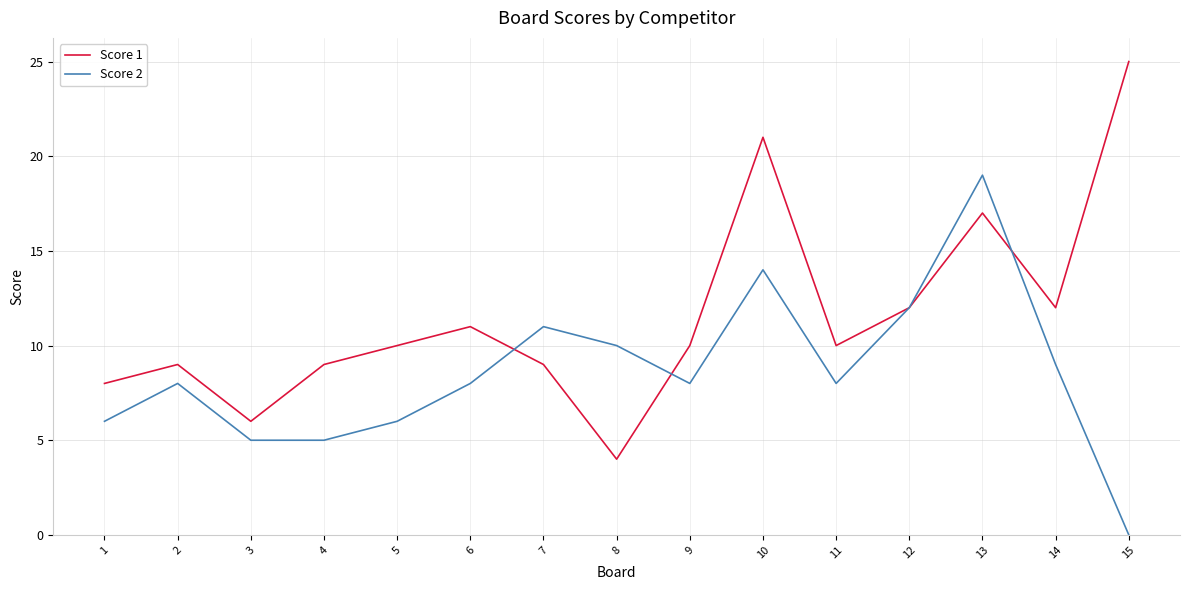

What is the difference between the second highest and second lowest values in the Score 2 series?

9